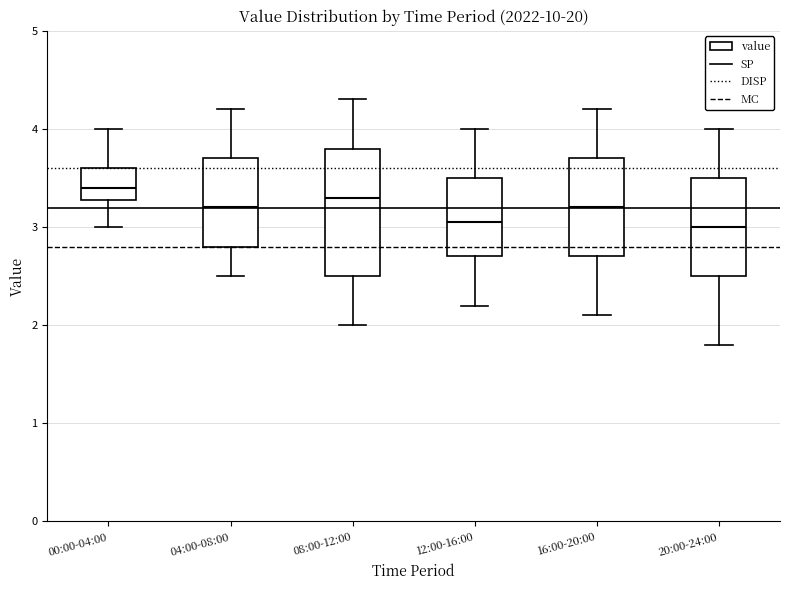

Comparing the boxes themselves (not the whiskers), which one is the tallest?

08:00-12:00